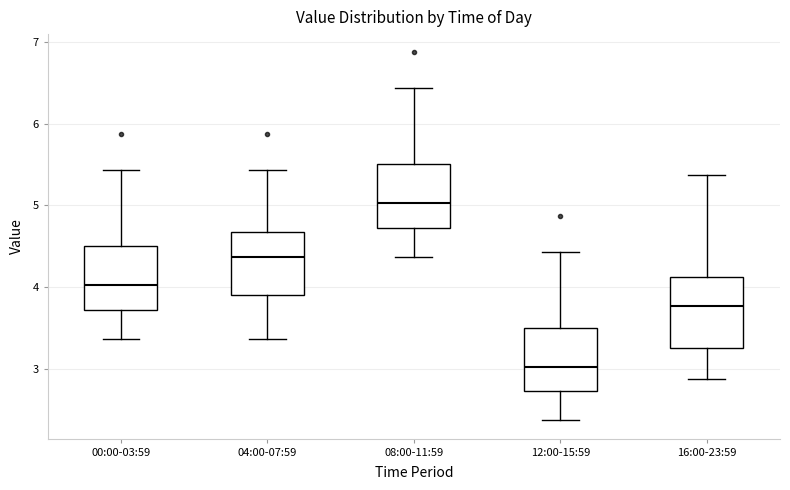

Reading left to right, read every box against the y-axis: the position of its median line, the range the box covers, and the ends of its whiskers. The values are not printed on the chart, so give them approximately, as read against the axis.

00:00-03:59: median 4.0, box 3.7 to 4.5, whiskers 3.4 to 5.4
04:00-07:59: median 4.4, box 3.9 to 4.7, whiskers 3.4 to 5.4
08:00-11:59: median 5.0, box 4.7 to 5.5, whiskers 4.4 to 6.4
12:00-15:59: median 3.0, box 2.7 to 3.5, whiskers 2.4 to 4.4
16:00-23:59: median 3.8, box 3.3 to 4.1, whiskers 2.9 to 5.4